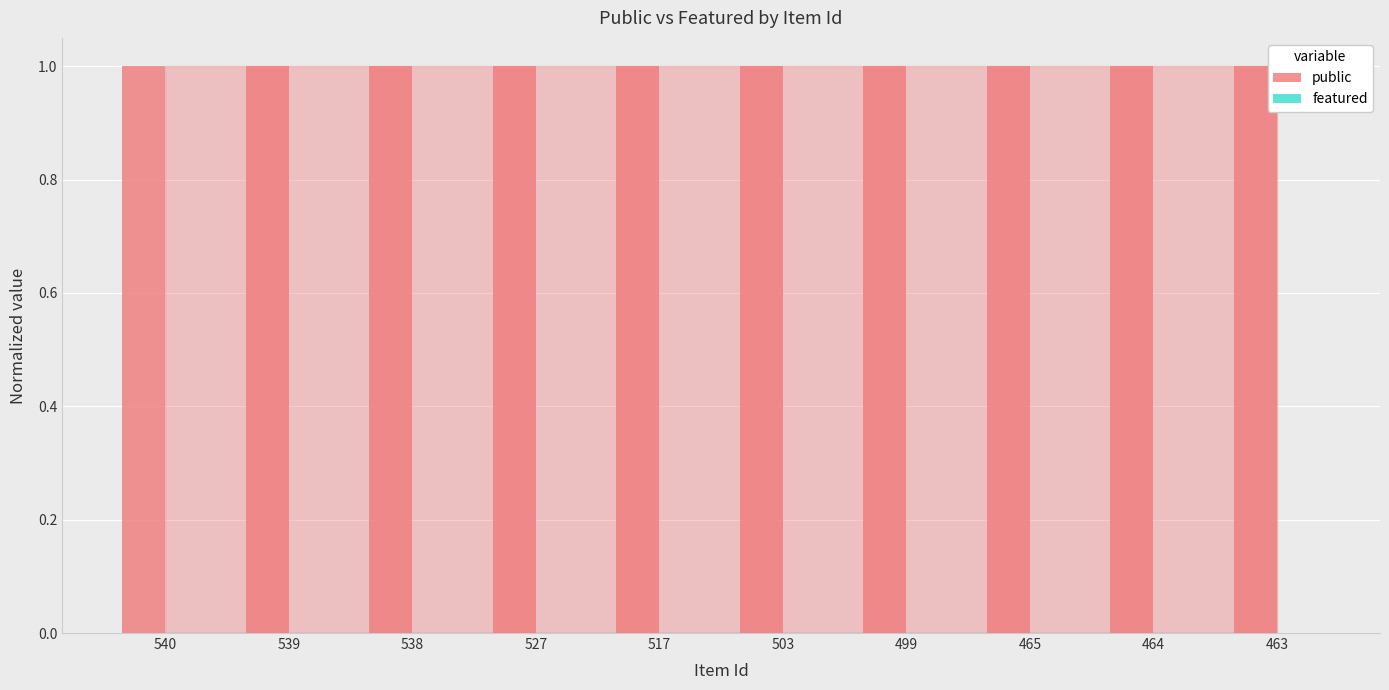

Where is featured nearest to the value 0?

540